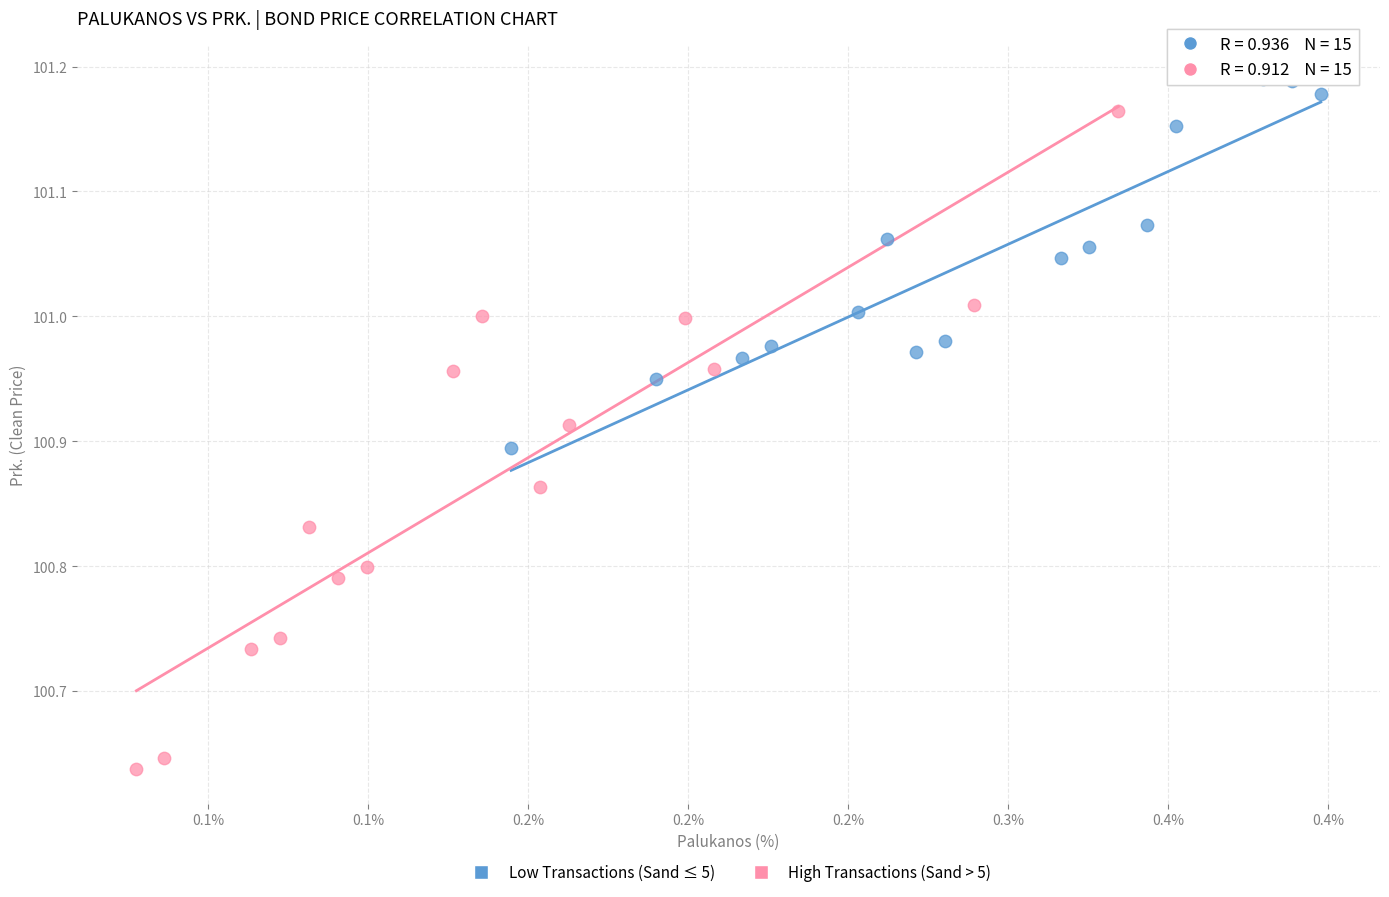

Which series reaches the minimum Y coordinate?

High Transactions (Sand > 5)